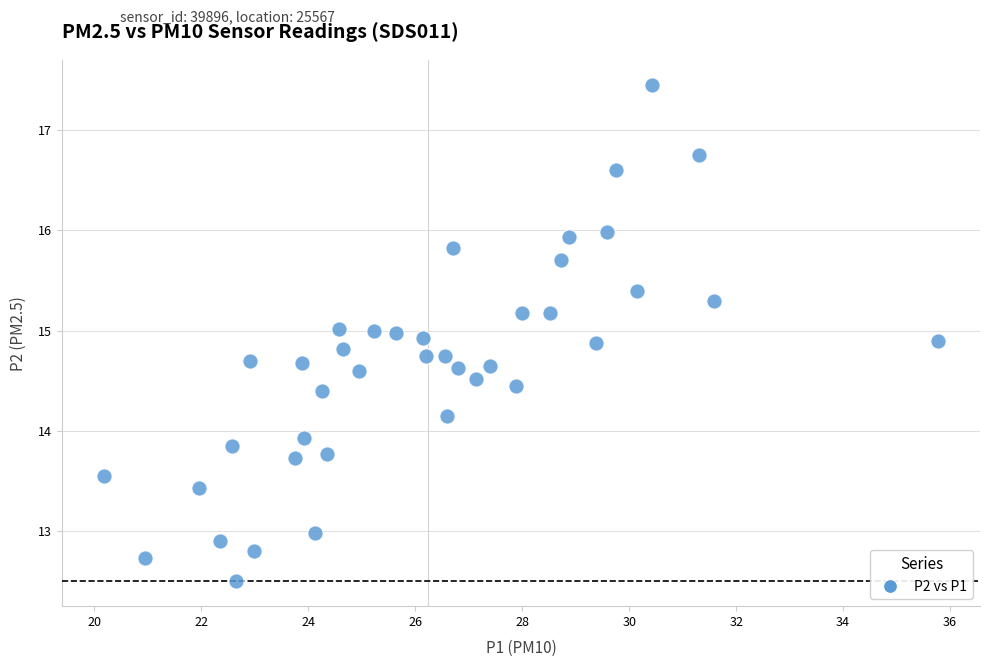

What is the range of X values (max minus min)?

15.6